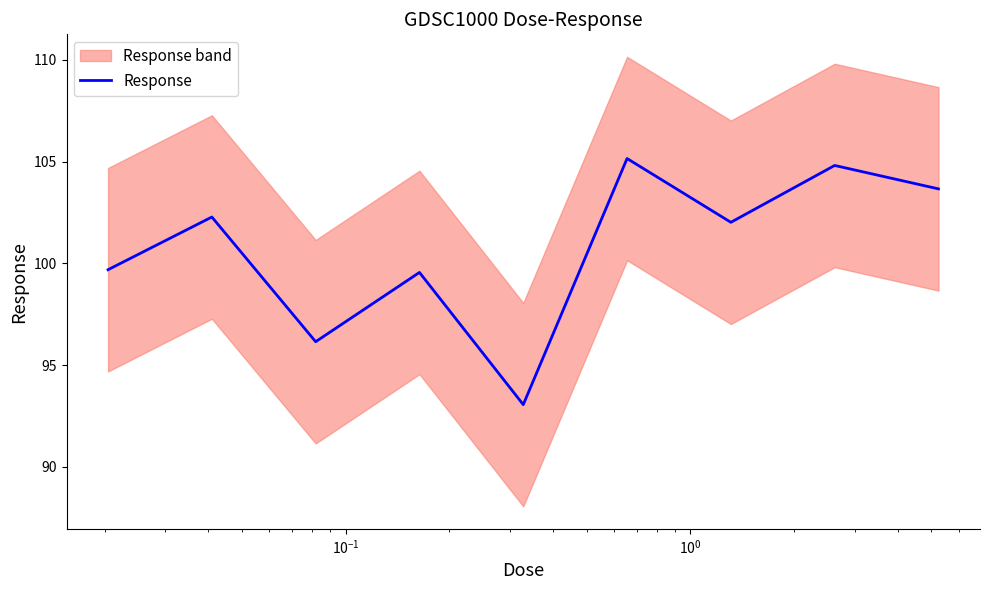

True or false: there are more than 0 points higher than both neighbors.

True